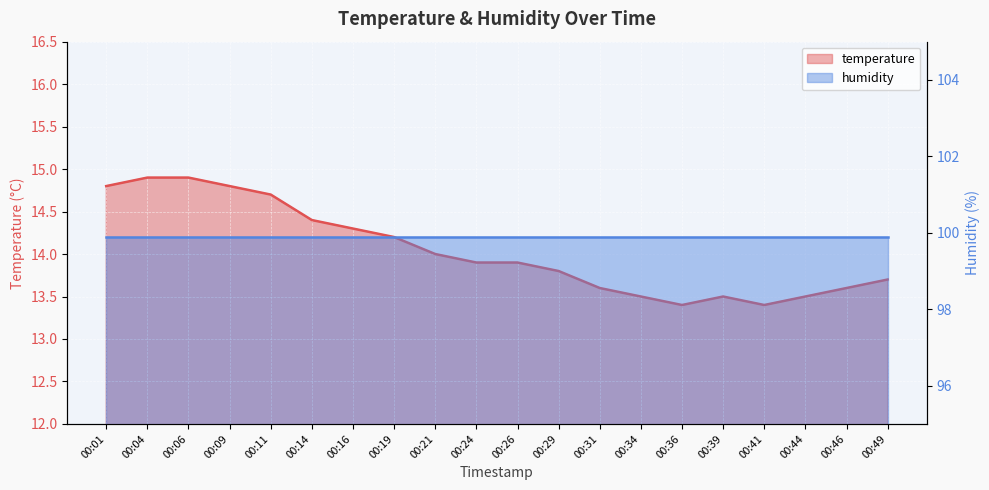

True or false: the data shows 13.4 at 00:41.

True